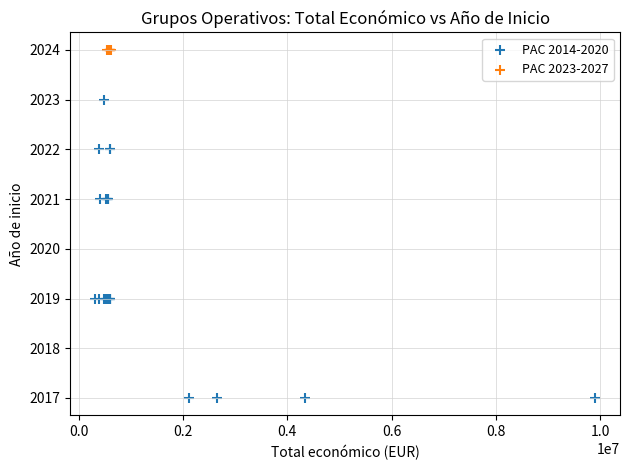

Which series reaches the maximum Y coordinate?

PAC 2023-2027